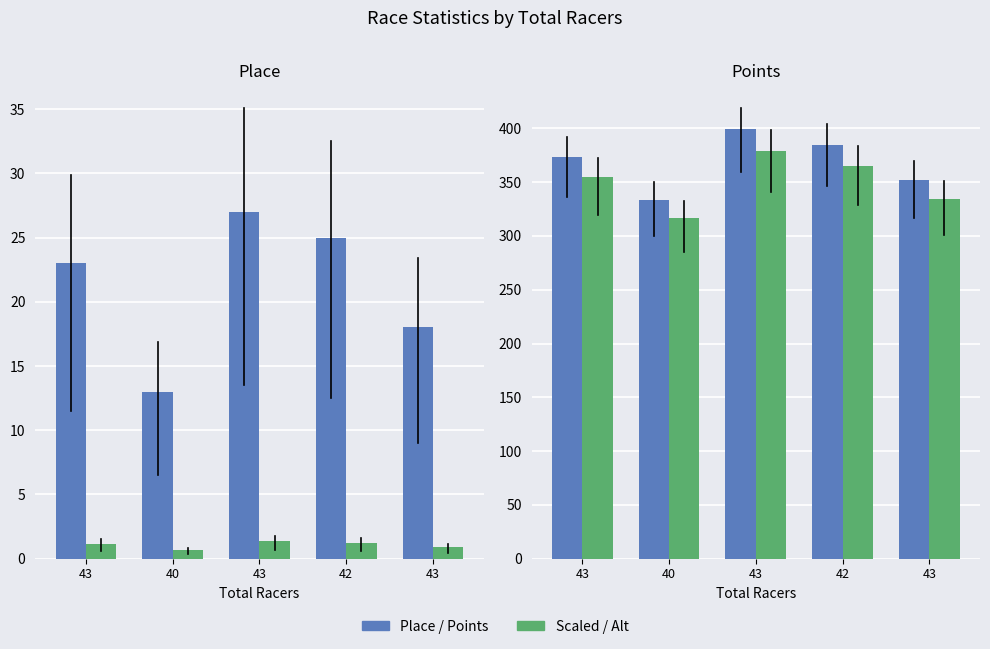

How many Scaled Points values are between 0 and 1?

2